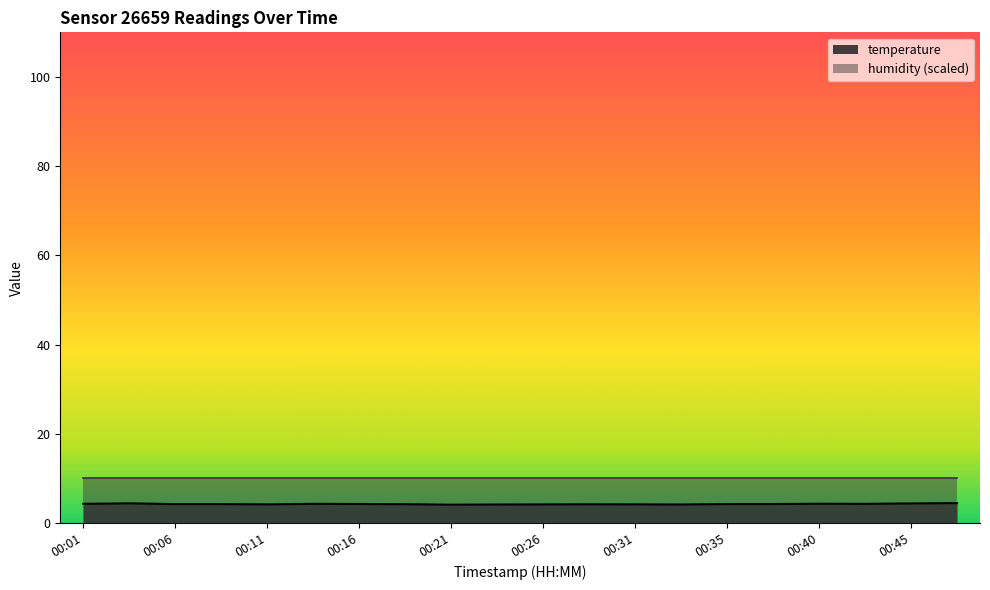

What is the maximum value shown in the chart?

10.0